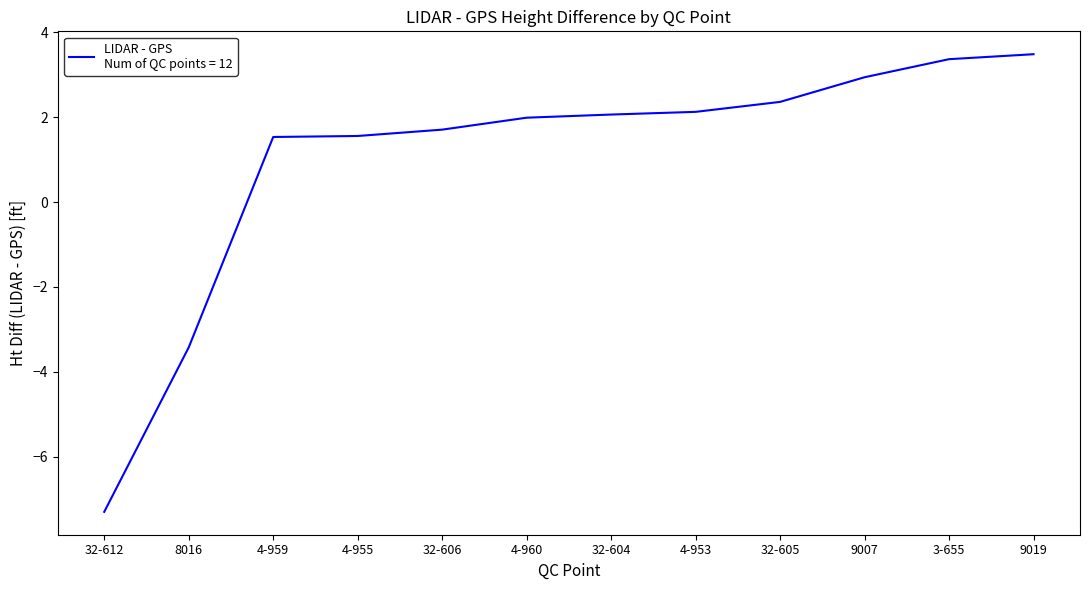

What position from the right is 9019?

1